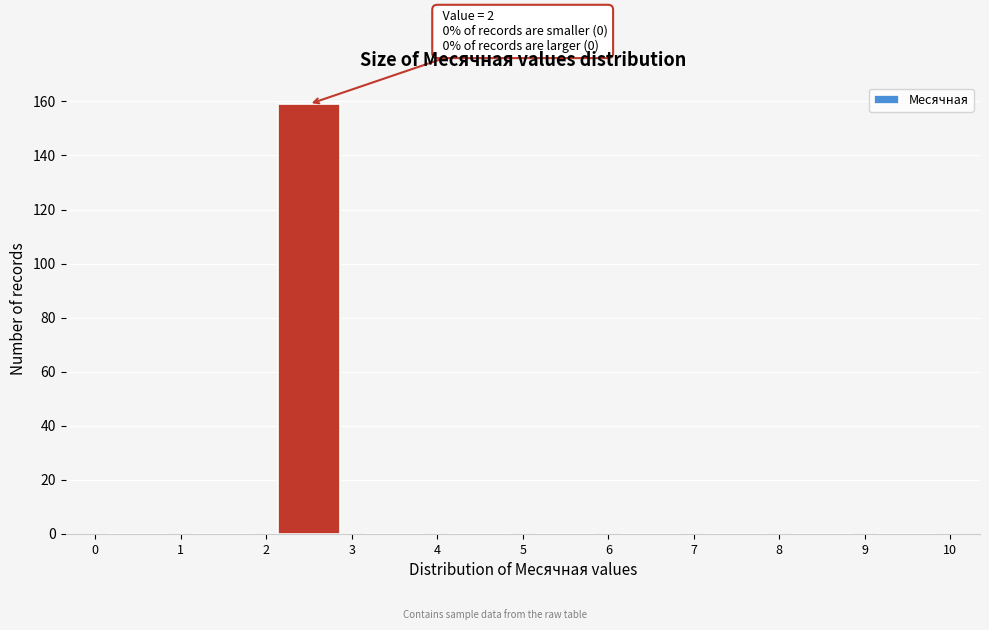

Which range on the x-axis has the tallest bar?

2 to 3